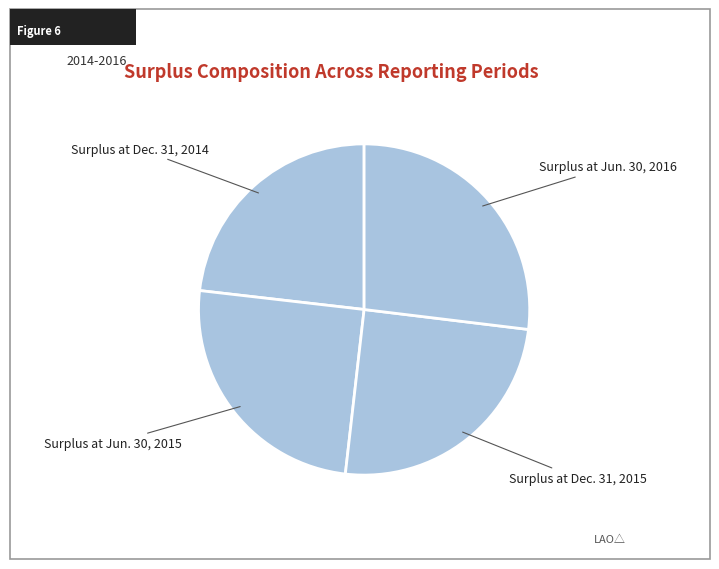

What is the ratio of the value at Surplus at Jun. 30, 2016 to the value at Surplus at Dec. 31, 2014?

1.2